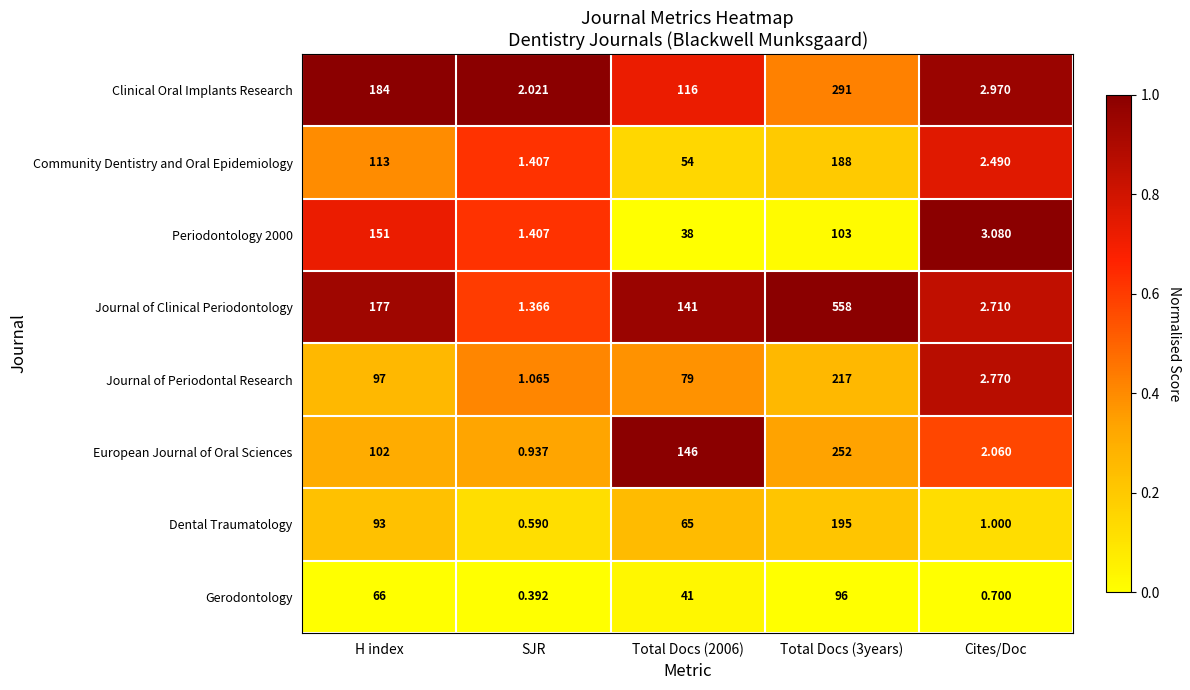

Which series has the largest total across all categories?

Journal of Clinical Periodontology